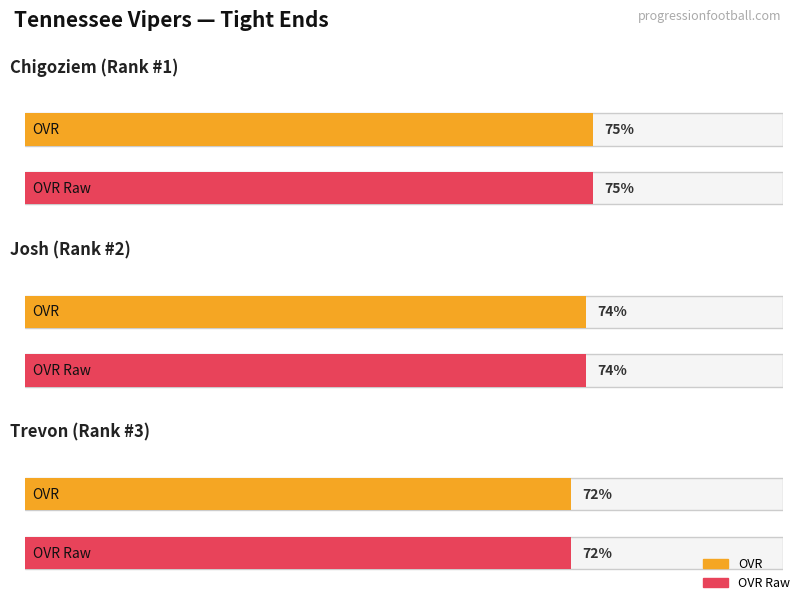

Between Trevon and Chigoziem, which is larger?

Chigoziem